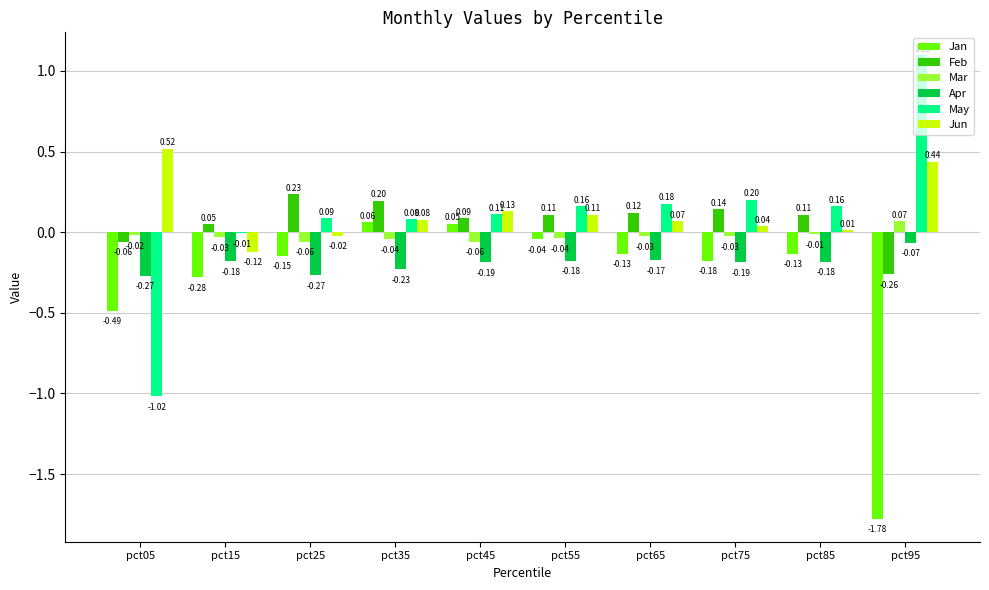

Is the value of Apr at pct35 greater than the value of Mar at pct15?

No